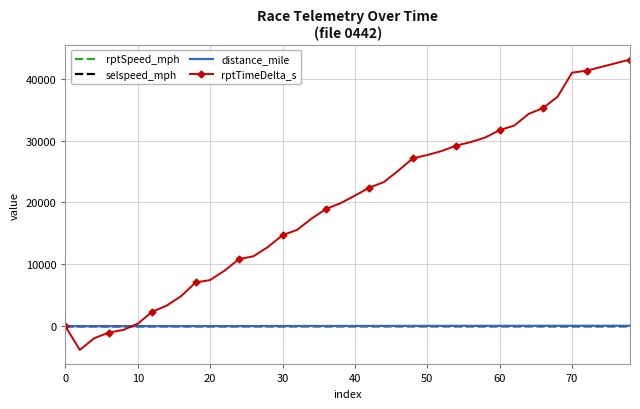

Count the number of data series in this chart.

4